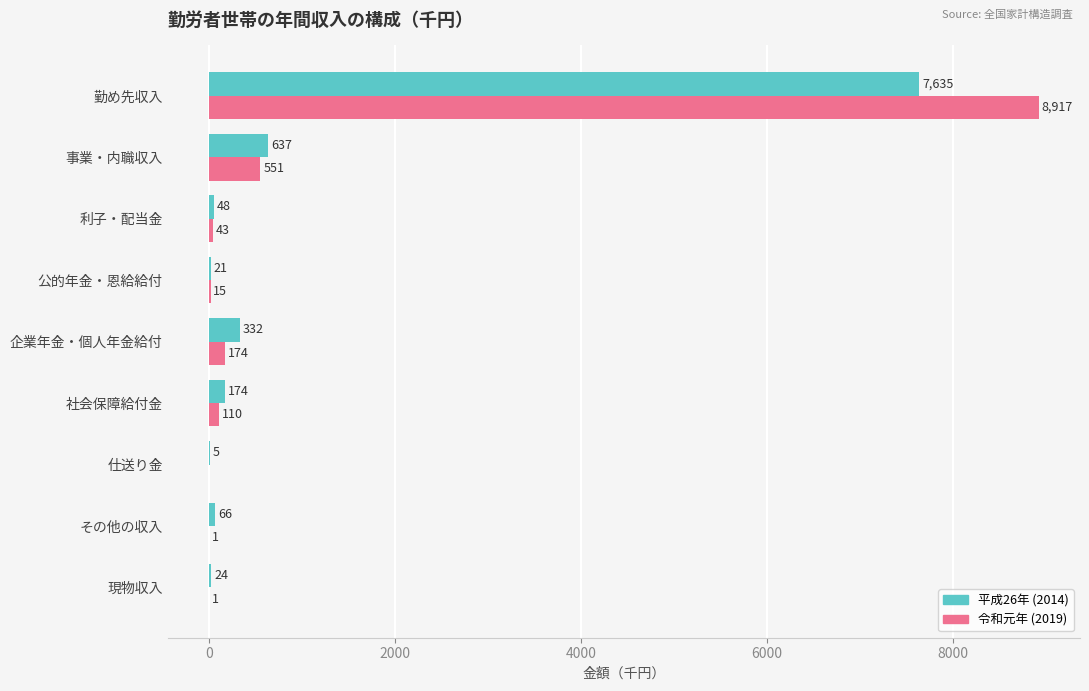

True or false: 令和元年 (2019) has a value of 174 at 企業年金・個人年金給付.

True